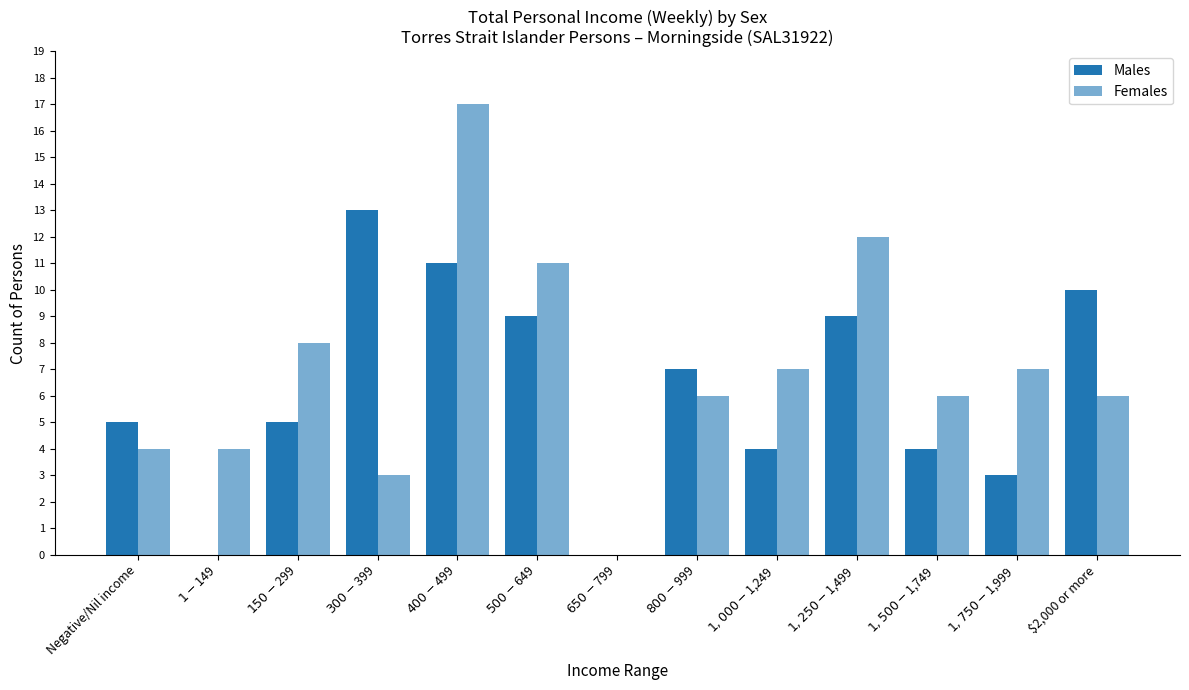

The value of Females at $500-$649 is 11. True or false?

True